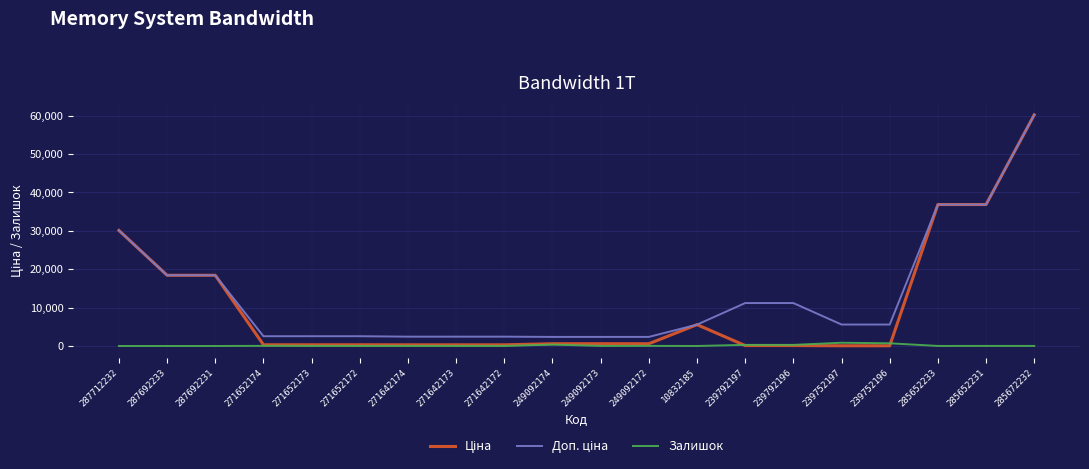

At which category is the sum across all series the highest?

285672232